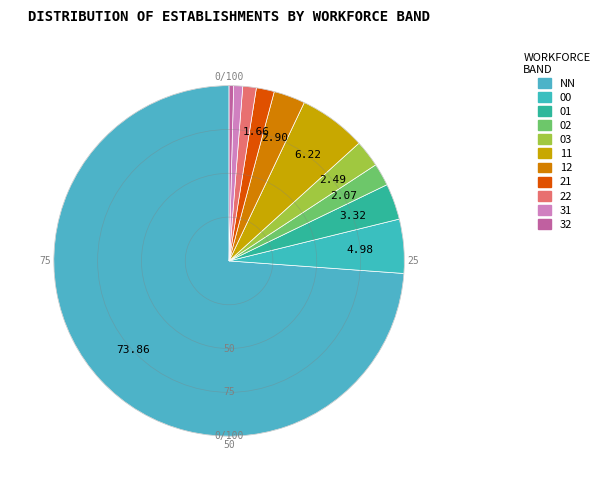

Which category has the biggest portion of the pie?

NN